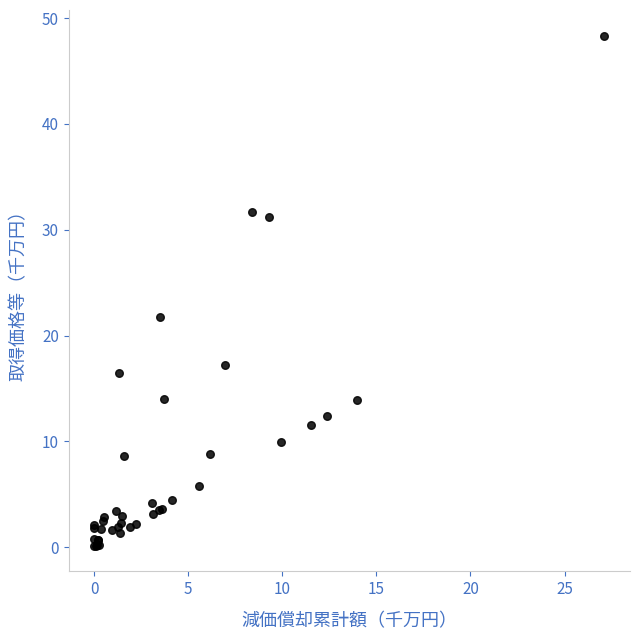

What Y value in the scatter plot is closest to 24?

21.7